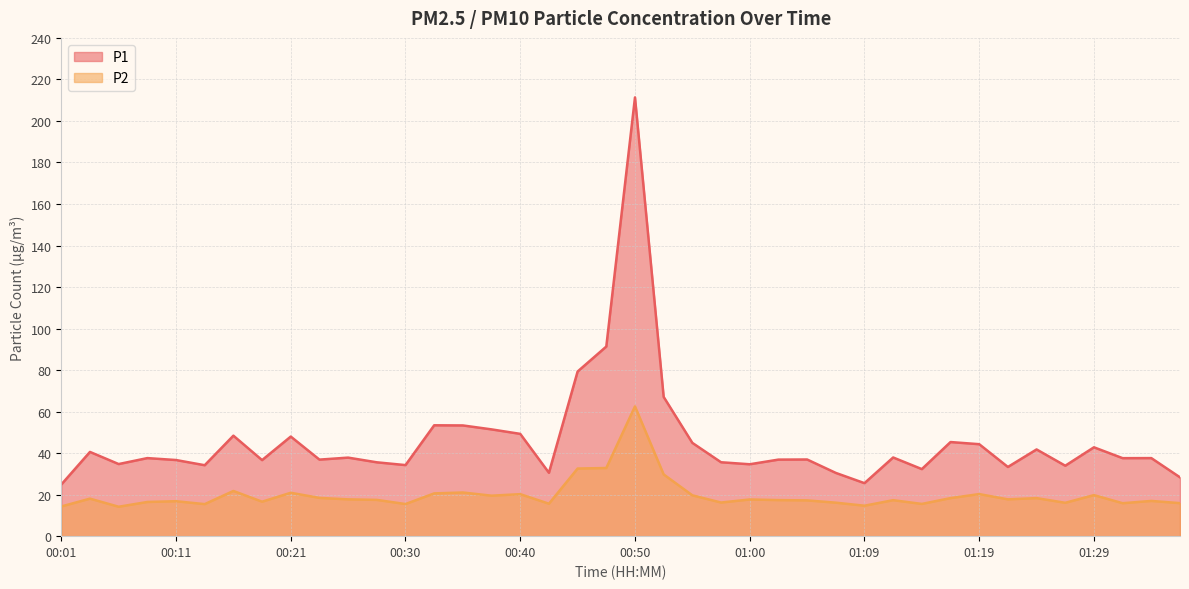

Reading left to right, transcribe all the data shown in this chart.

P1: 24.9	40.6	34.7	37.6	36.7	34.2	48.4	36.6	48.0	36.9	37.8	35.6	34.2	53.4	53.3	51.4	49.3	30.5	79.3	91.3	211.3	67.1	44.9	35.6	34.6	36.9	36.9	30.5	25.5	37.9	32.3	45.3	44.3	33.3	41.8	33.9	42.8	37.6	37.6	28.3
P2: 14.3	18.1	14.2	16.5	16.8	15.4	21.8	16.6	20.9	18.4	17.7	17.5	15.5	20.6	21.0	19.5	20.2	15.6	32.6	32.8	62.5	29.7	19.7	16.2	17.7	17.4	17.2	16.1	14.7	17.3	15.5	18.3	20.3	17.7	18.3	16.1	19.8	15.9	17.0	15.9